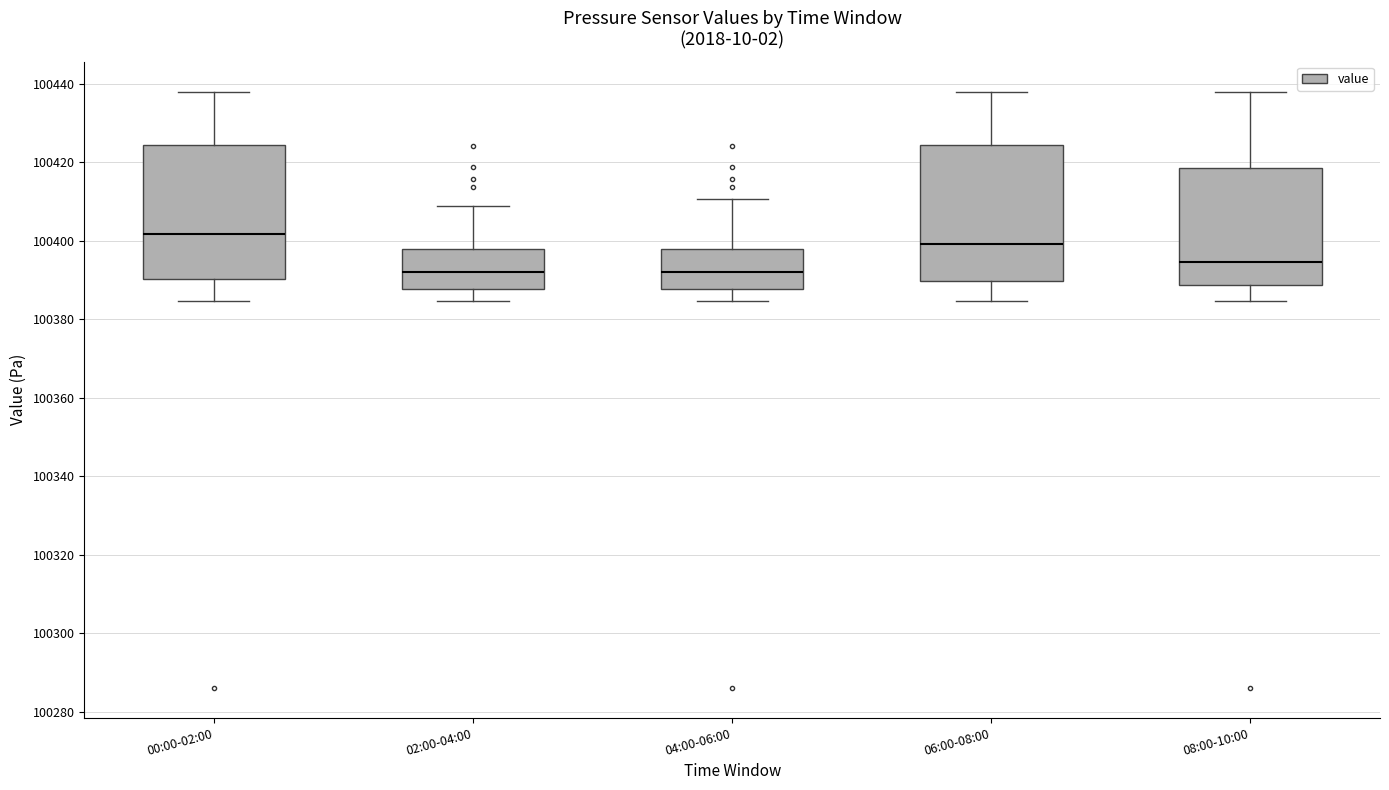

Reading left to right, transcribe this box plot: for each box, give where its median line is, the range the box spans, and where its two whiskers end, as read against the y-axis. The values are not printed on the chart, so give them approximately, as read against the axis.

00:00-02:00: median 100402, box 100390 to 100424, whiskers 100384 to 100438
02:00-04:00: median 100392, box 100388 to 100398, whiskers 100384 to 100408
04:00-06:00: median 100392, box 100388 to 100398, whiskers 100384 to 100410
06:00-08:00: median 100400, box 100390 to 100424, whiskers 100384 to 100438
08:00-10:00: median 100394, box 100388 to 100418, whiskers 100384 to 100438